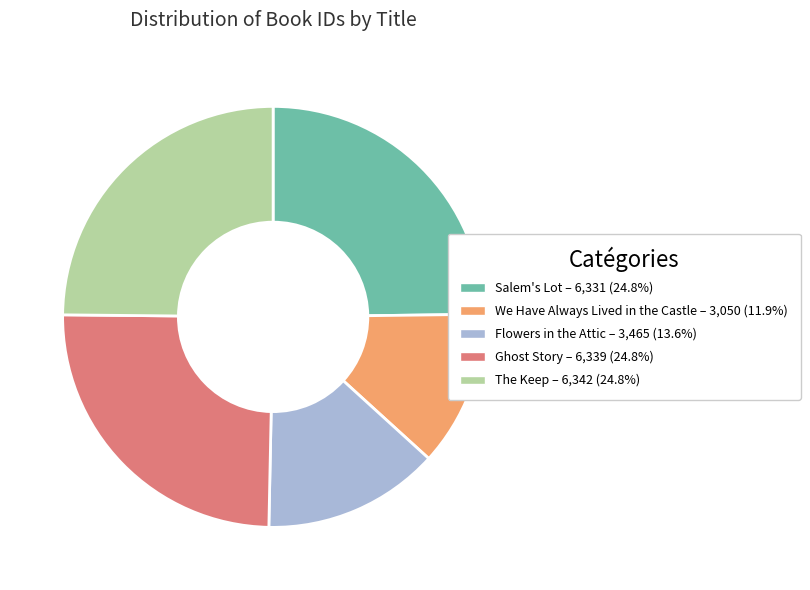

True or false: Salem's Lot accounts for 30% of the total.

False